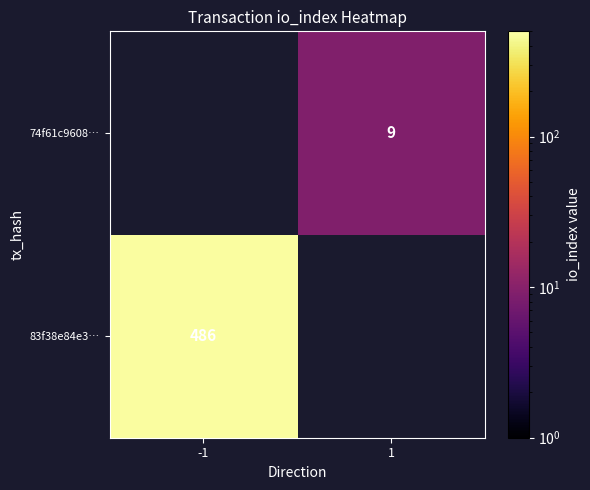

The value of 74f61c9608… at 1 is 9. True or false?

True